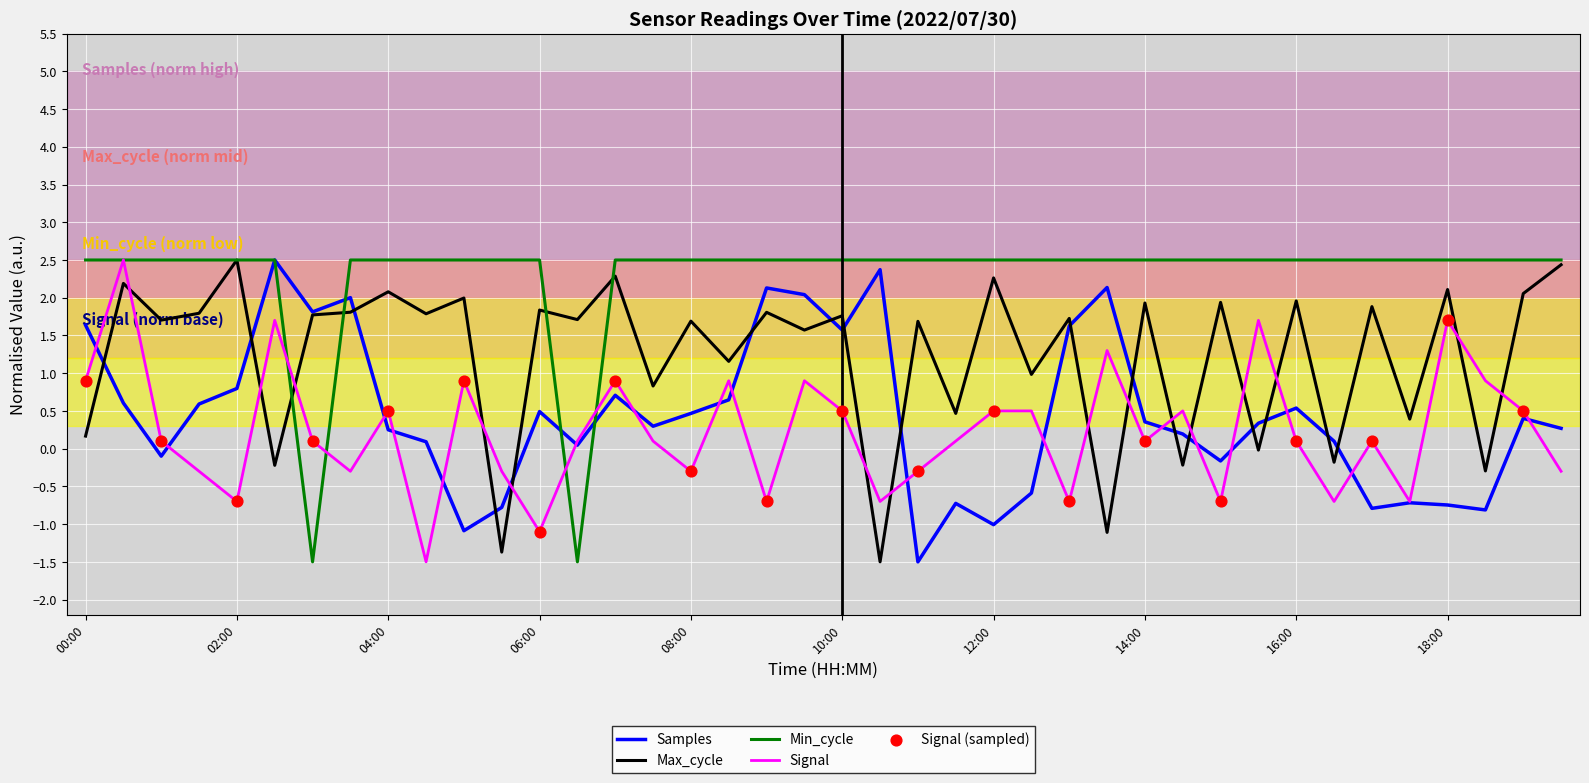

What is the maximum value shown in the chart?

2.5